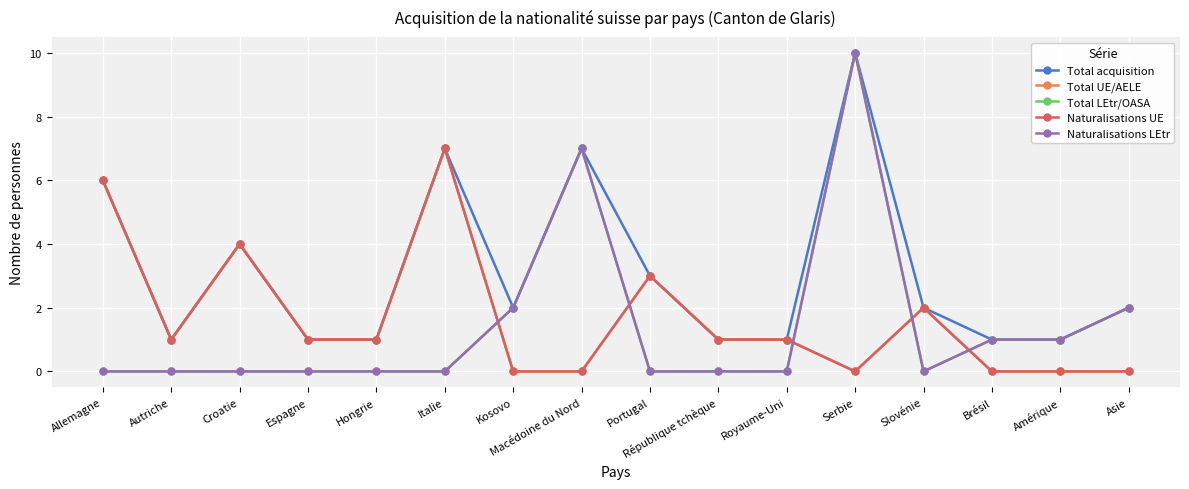

True or false: Naturalisations LEtr has a value of -3 at Croatie.

False